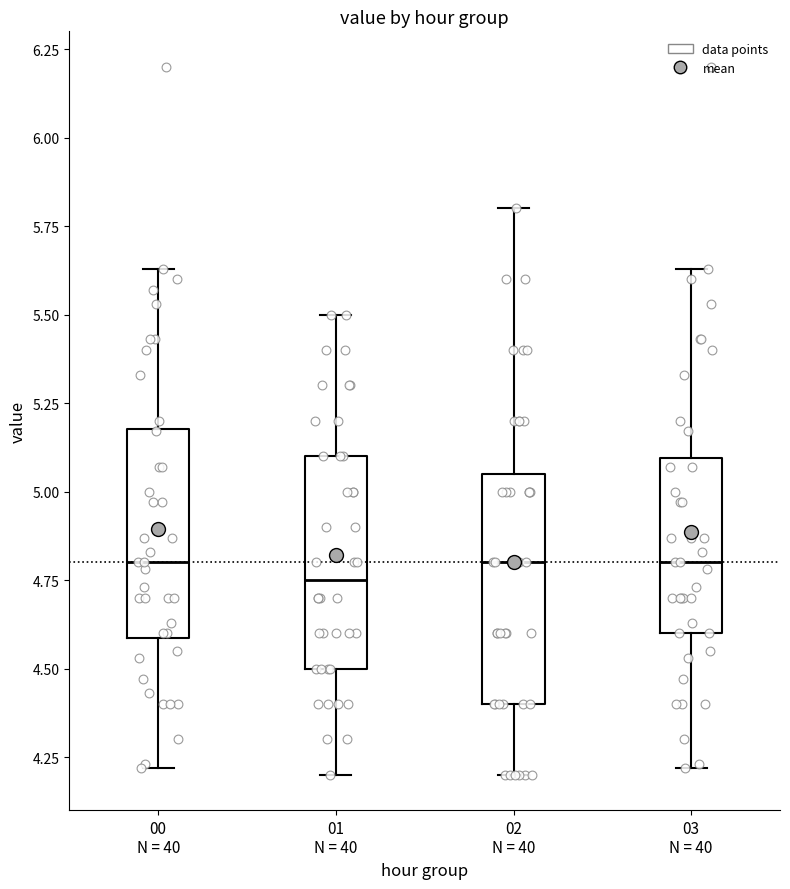

Reading left to right, read every box against the y-axis: the position of its median line, the range the box covers, and the ends of its whiskers. The values are not printed on the chart, so give them approximately, as read against the axis.

00 N = 40: median 4.80, box 4.60 to 5.20, whiskers 4.20 to 5.65
01 N = 40: median 4.75, box 4.50 to 5.10, whiskers 4.20 to 5.50
02 N = 40: median 4.80, box 4.40 to 5.05, whiskers 4.20 to 5.80
03 N = 40: median 4.80, box 4.60 to 5.10, whiskers 4.20 to 5.65